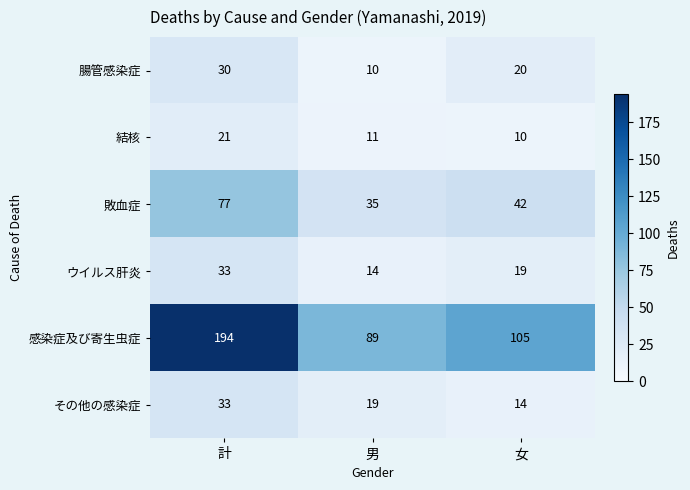

Count the number of categories in the chart.

3